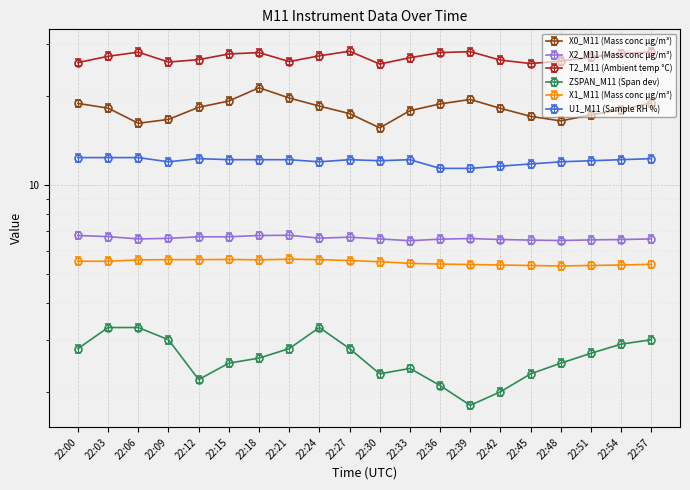

At which category is the sum across all series the highest?

22:18